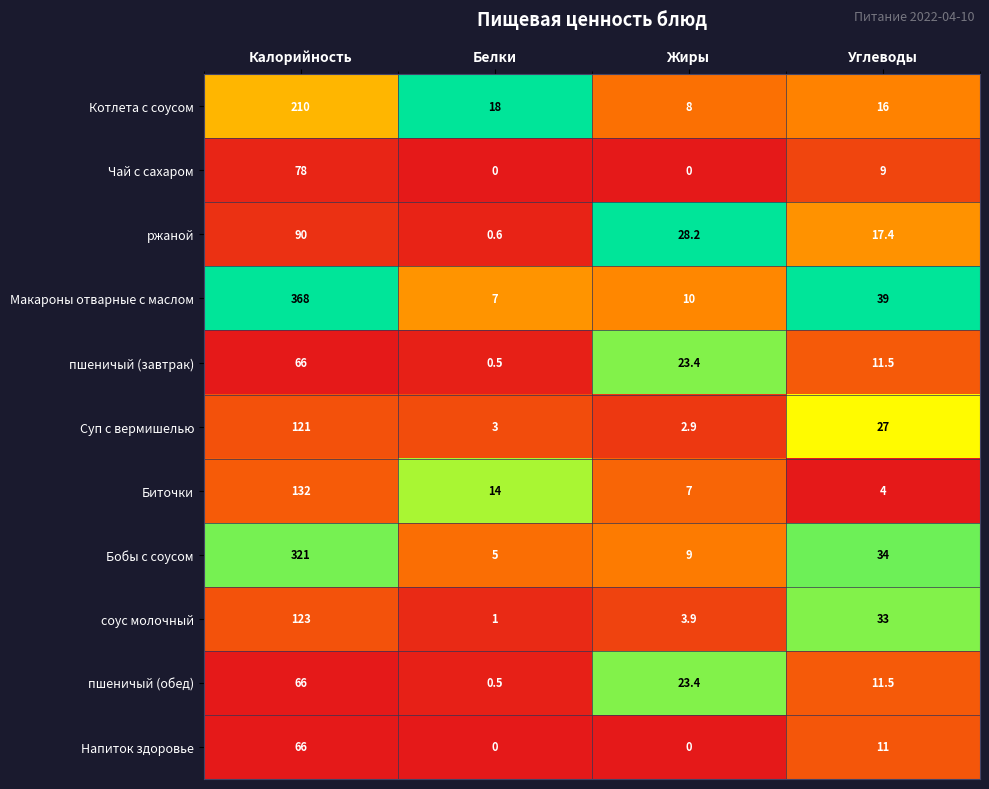

True or false: Бобы с соусом has a value of 9.0 at Жиры.

True